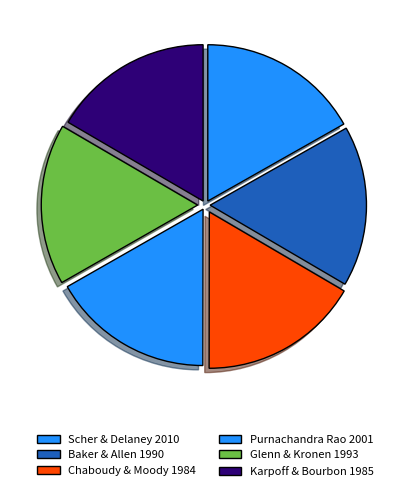

What is the smallest slice in the pie chart?

Chaboudy & Moody 1984